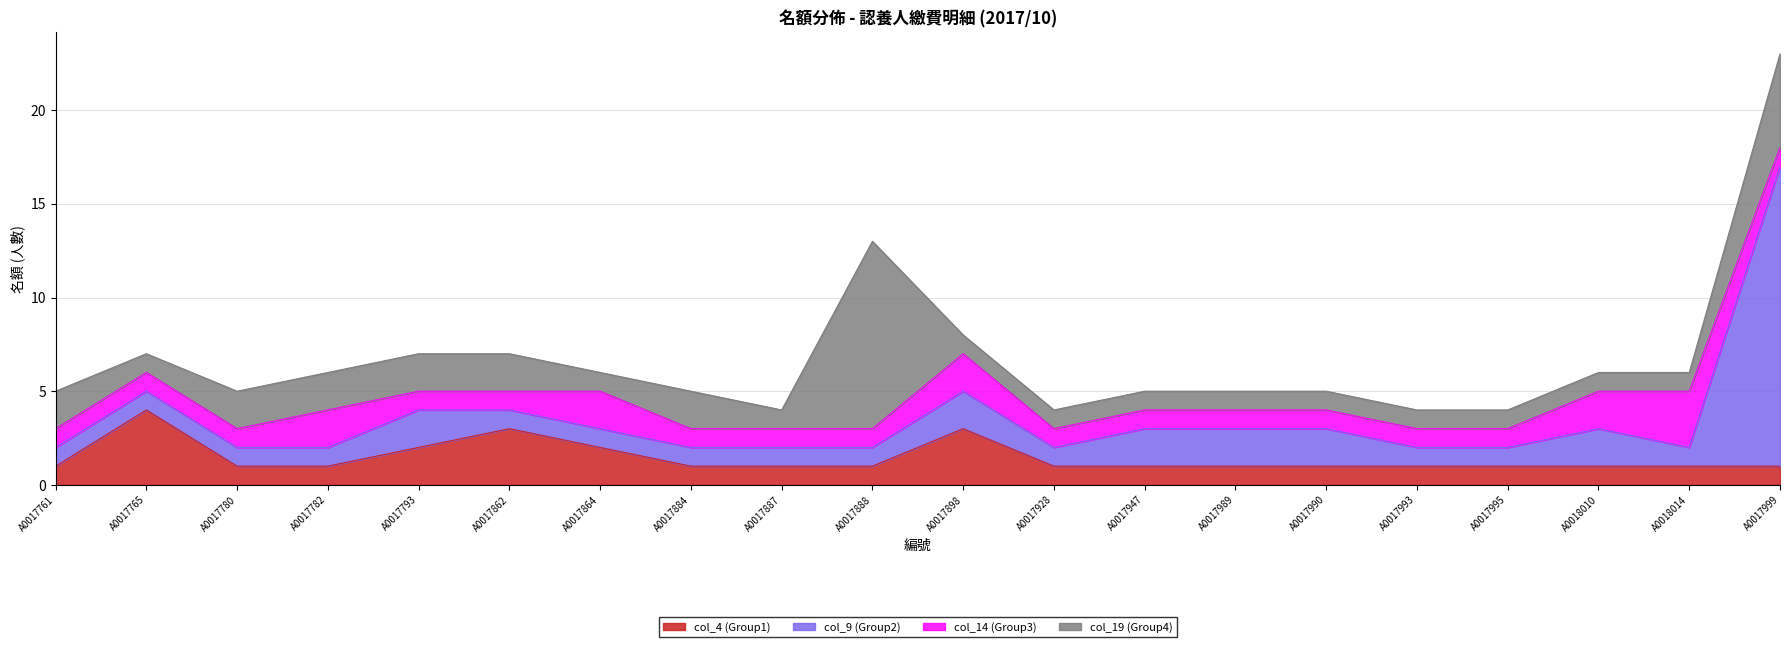

Which category has the highest value across all series?

A0017999